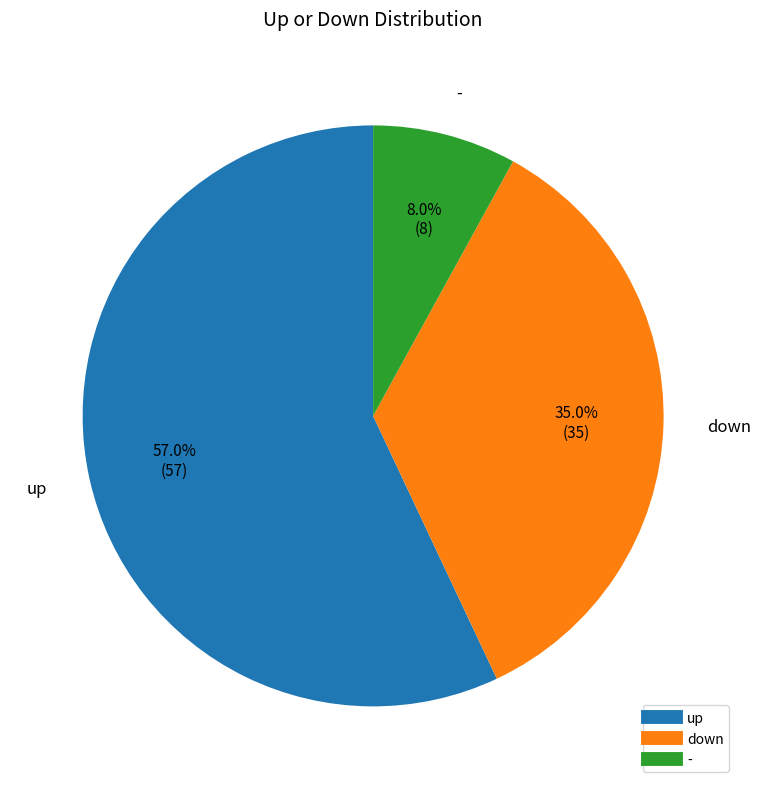

What portion of the pie excludes -?

92.0%